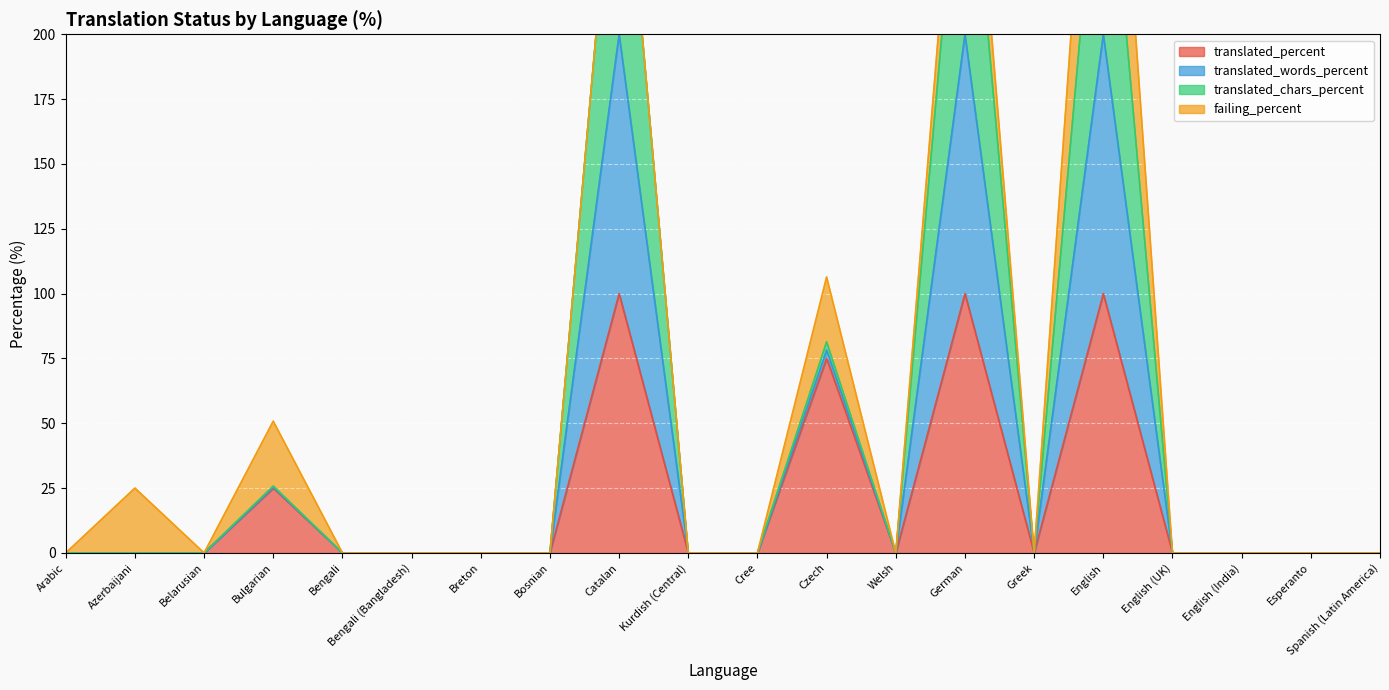

Is the value of translated_words_percent at Esperanto greater than the value of translated_percent at Breton?

No